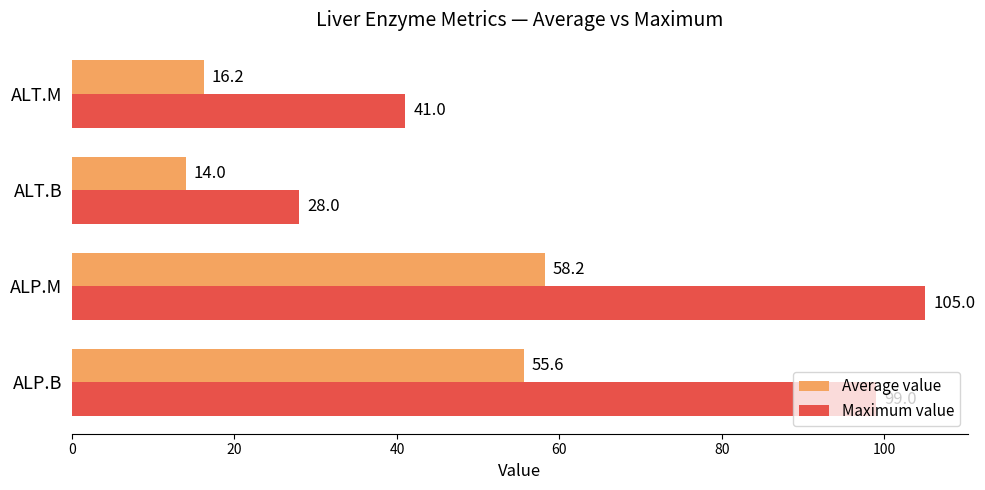

The Average value series shows 14.0 at ALT.B. True or false?

True